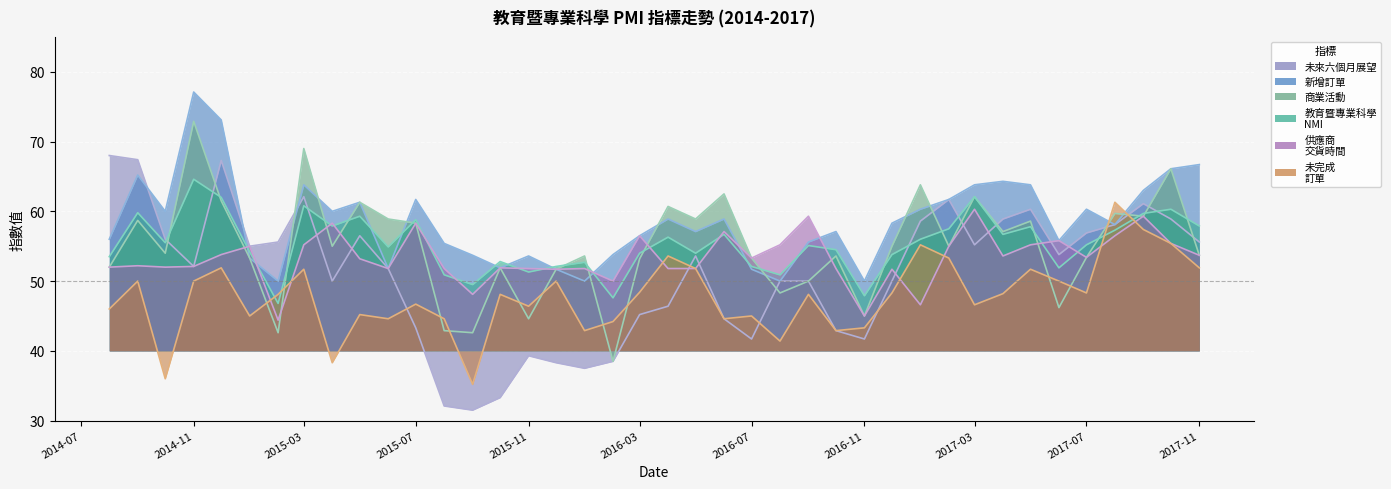

How many interior local valleys does the 教育暨專業科學
NMI series have?

12